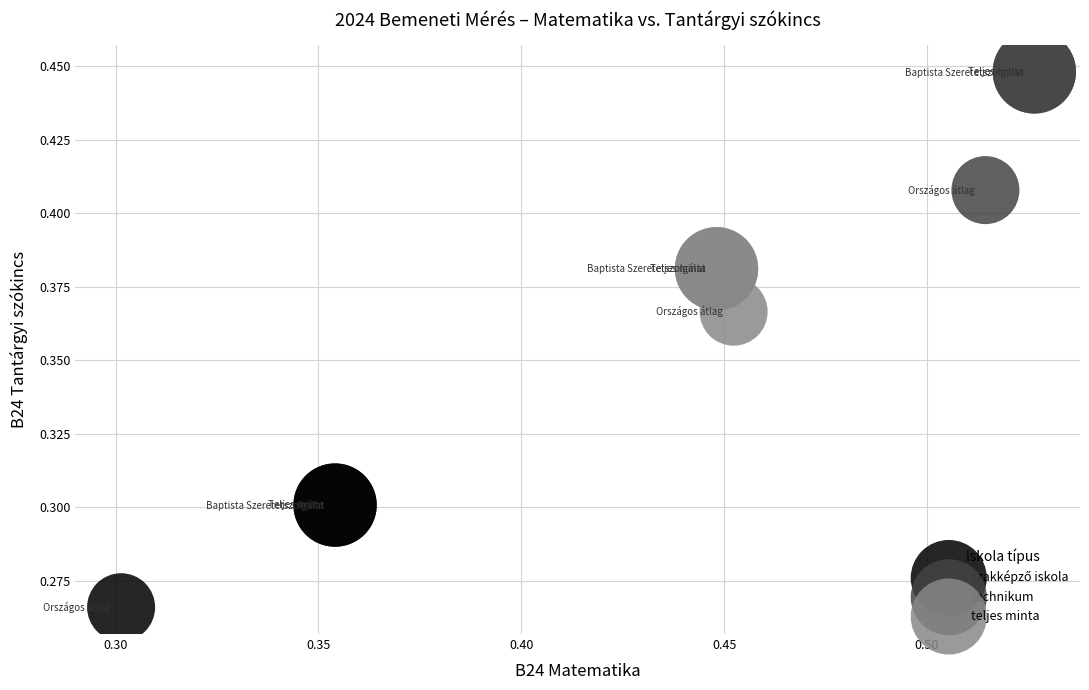

Which series has the largest Y range (max minus min)?

technikum